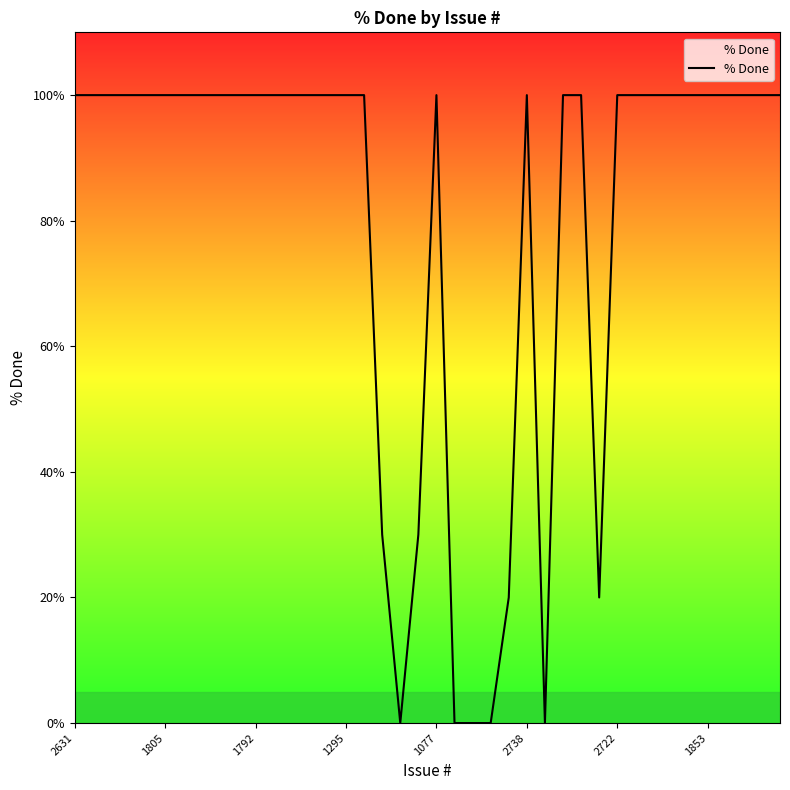

How many lines are shown in the chart?

1